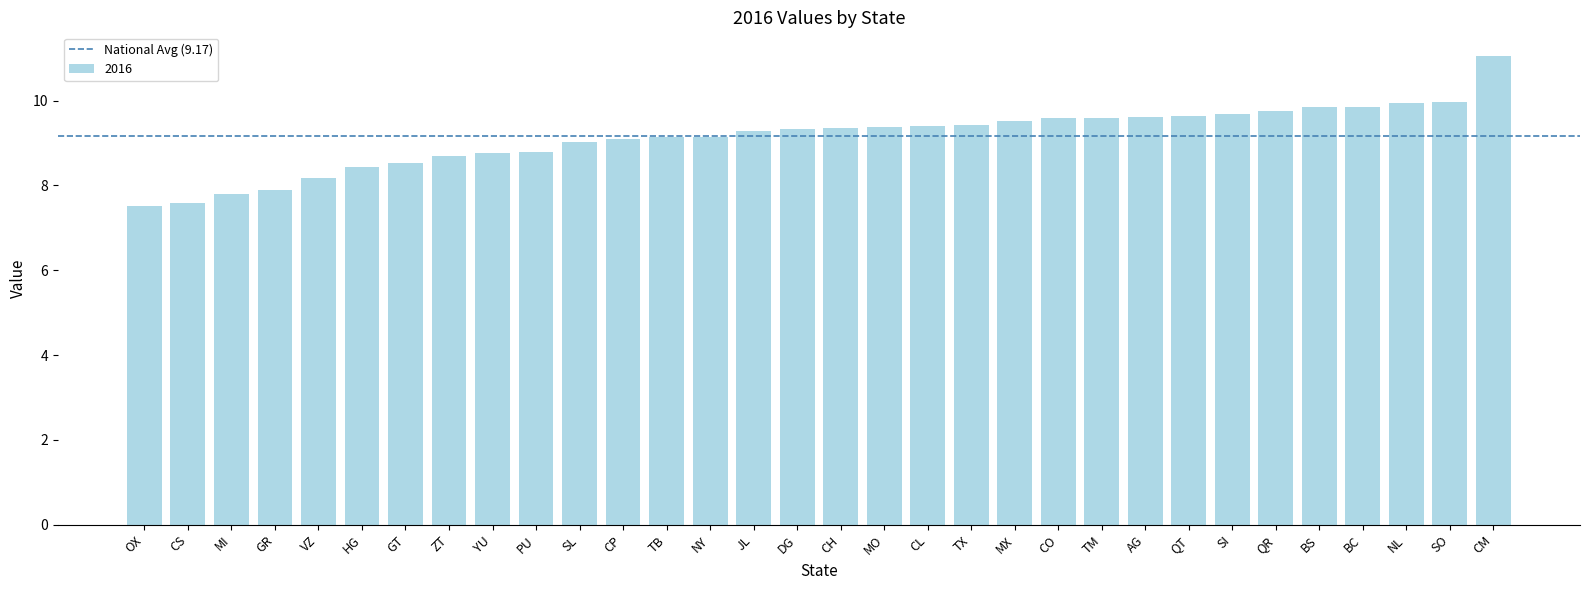

What is the maximum value shown in the chart?

11.1